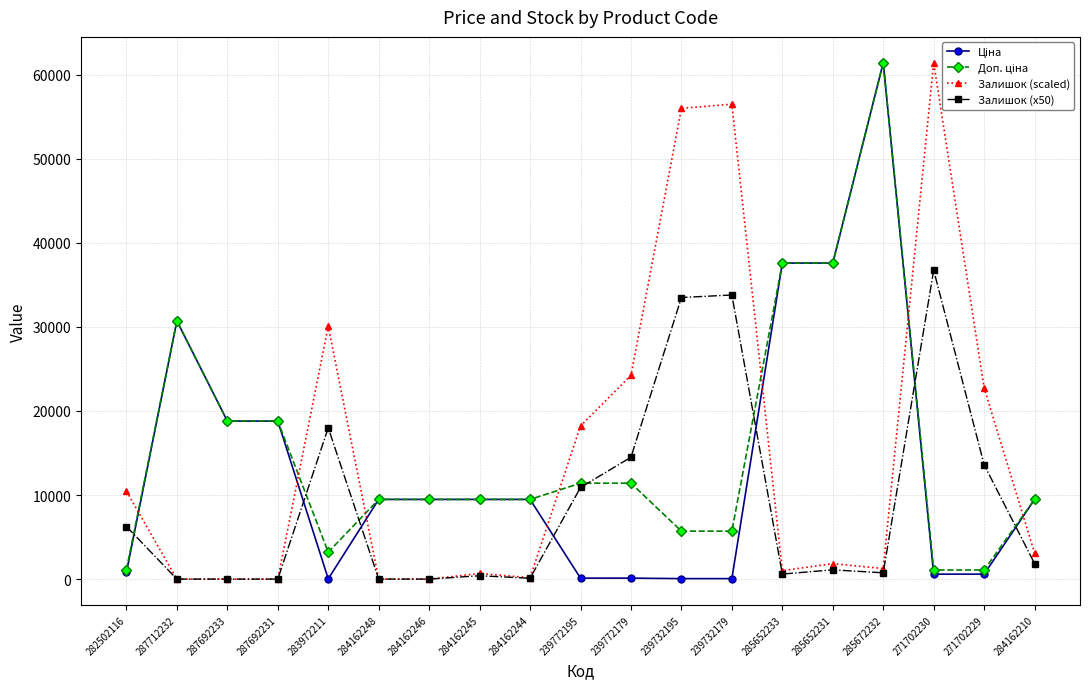

Which series changed the most between 284162244 and 239772195?

Залишок (scaled)